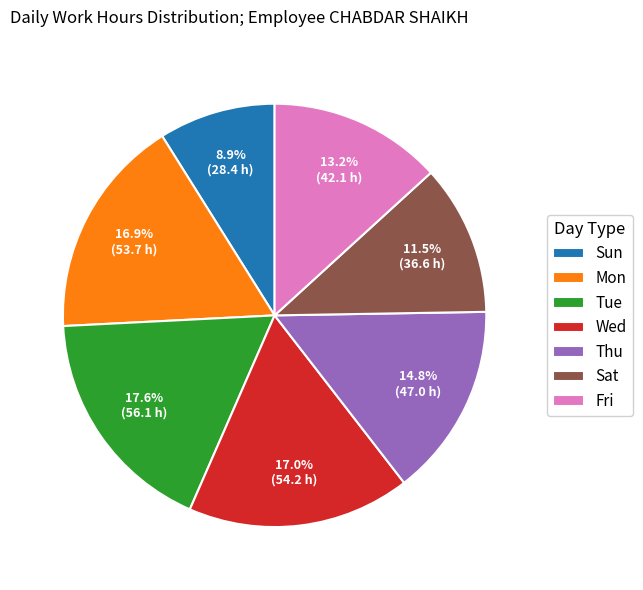

What is the ratio of the value at Thu to the value at Sun?

1.7